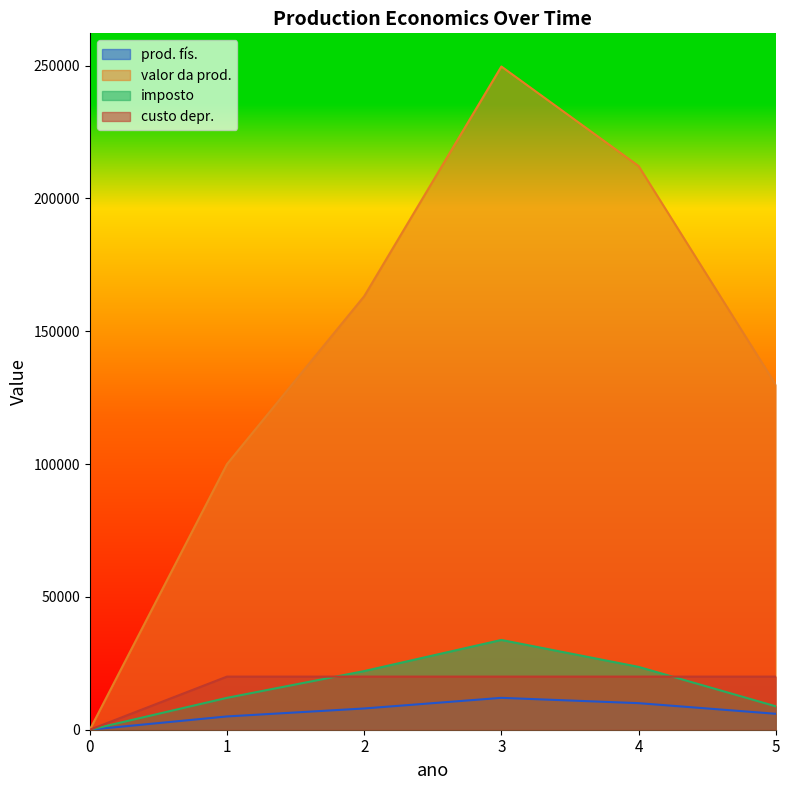

What is the value of the imposto point at the 5th from the left?

23656.6